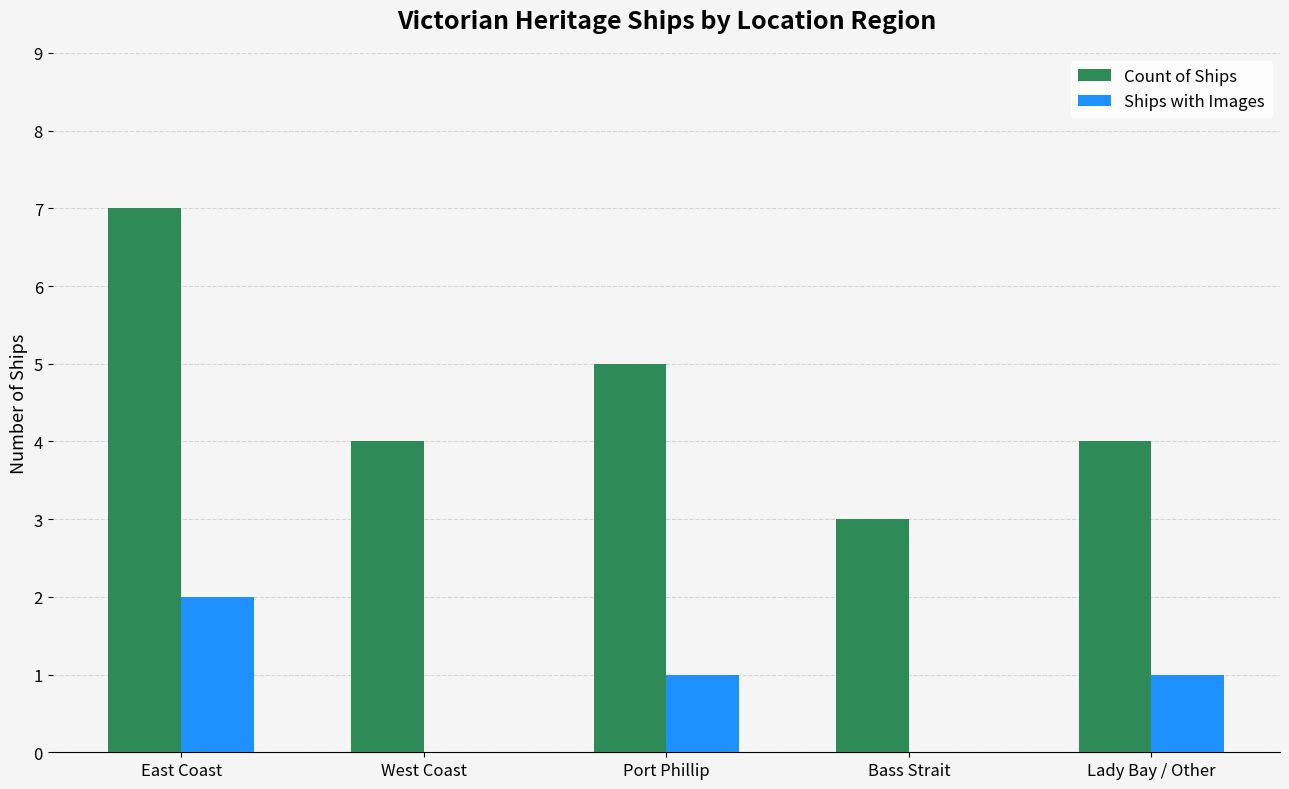

Reading left to right, extract all data points from this chart.

Count of Ships: East Coast=7	West Coast=4	Port Phillip=5	Bass Strait=3	Lady Bay / Other=4
Ships with Images: East Coast=2	West Coast=0	Port Phillip=1	Bass Strait=0	Lady Bay / Other=1